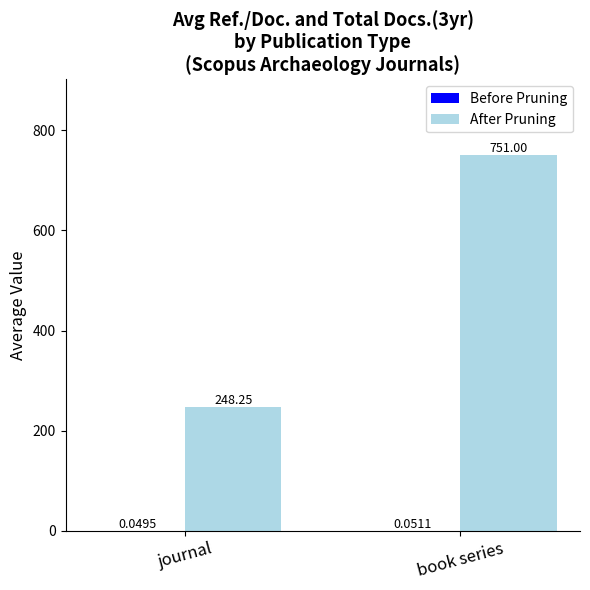

At which category does the chart reach its peak across all series?

book series